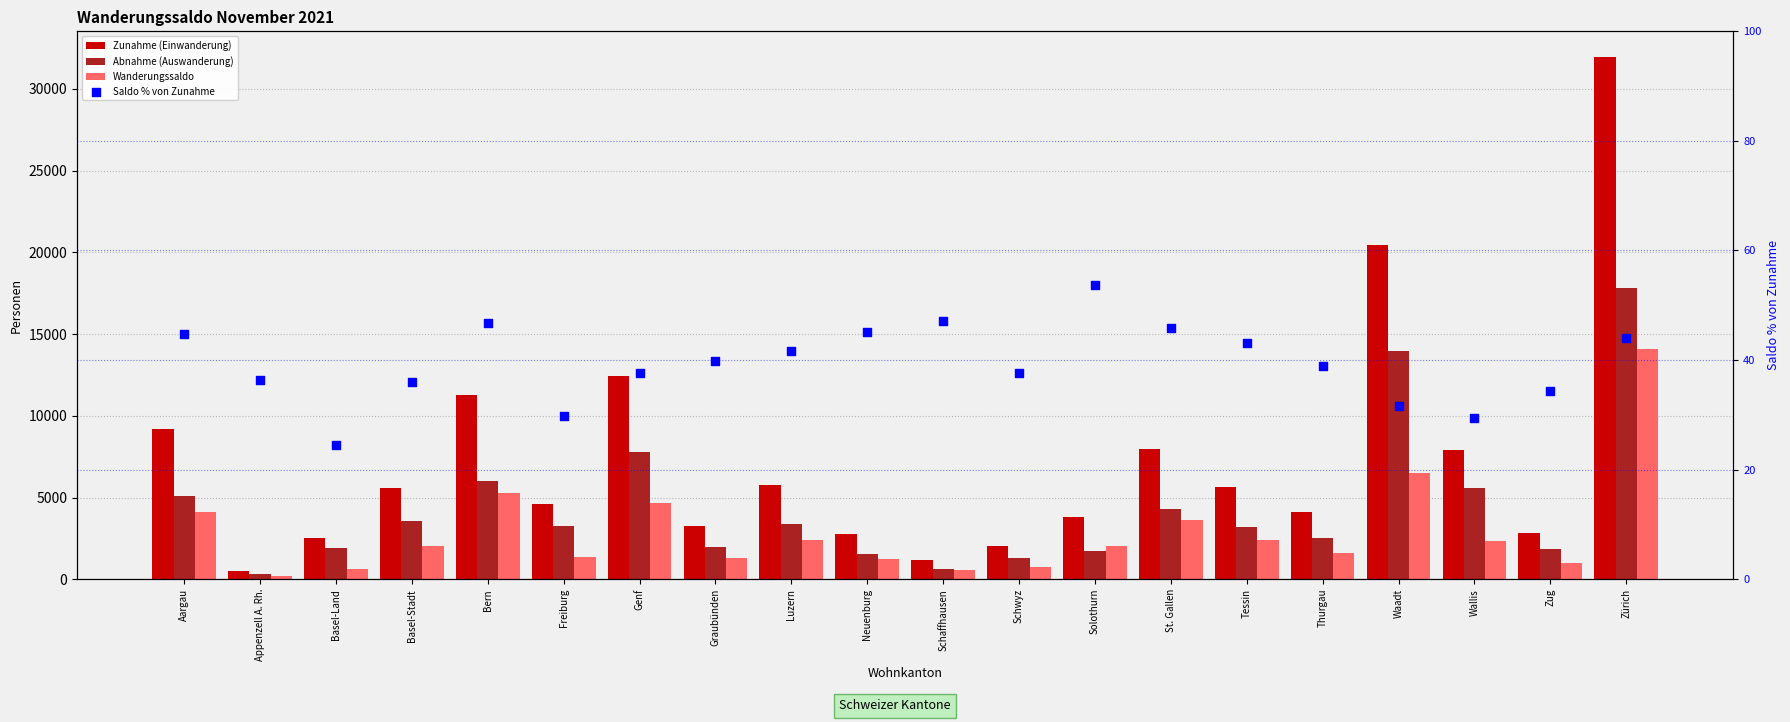

Which series reaches the maximum Y coordinate?

Zunahme (Einwanderung)